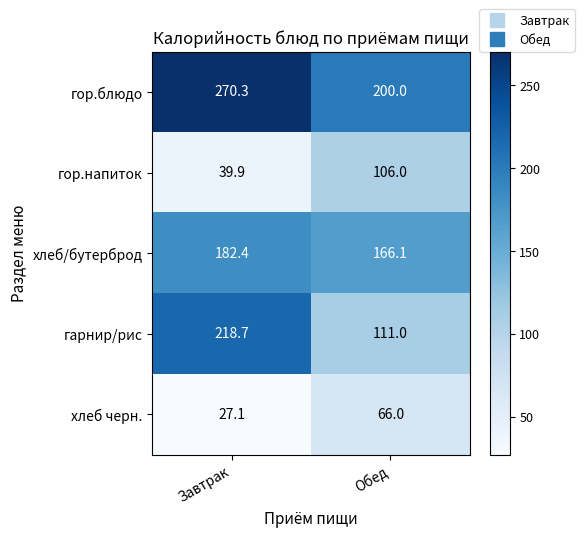

Reading right to left, list all the values displayed in this chart.

гор.блюдо: Обед=200.0	Завтрак=270.3
гор.напиток: Обед=106.0	Завтрак=39.9
хлеб/бутерброд: Обед=166.1	Завтрак=182.4
гарнир/рис: Обед=111.0	Завтрак=218.7
хлеб черн.: Обед=66.0	Завтрак=27.1